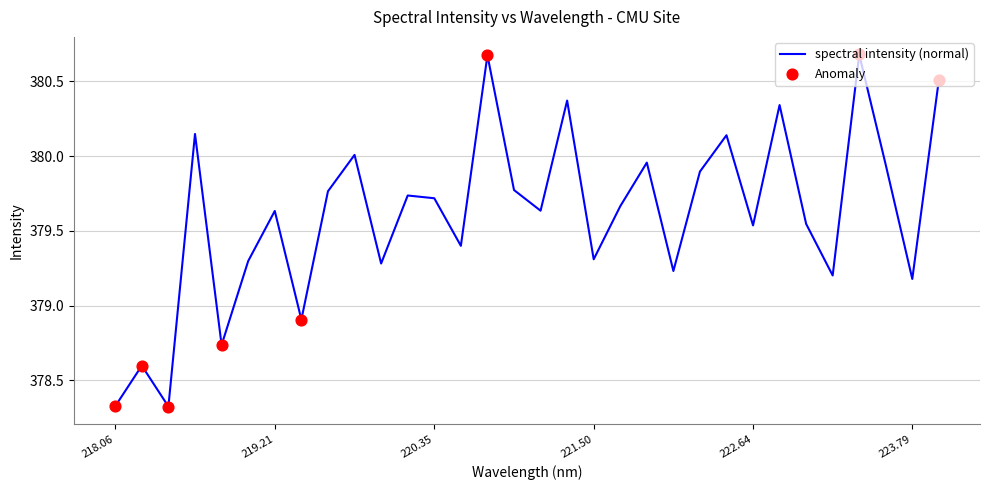

What is the greatest value displayed?

380.7